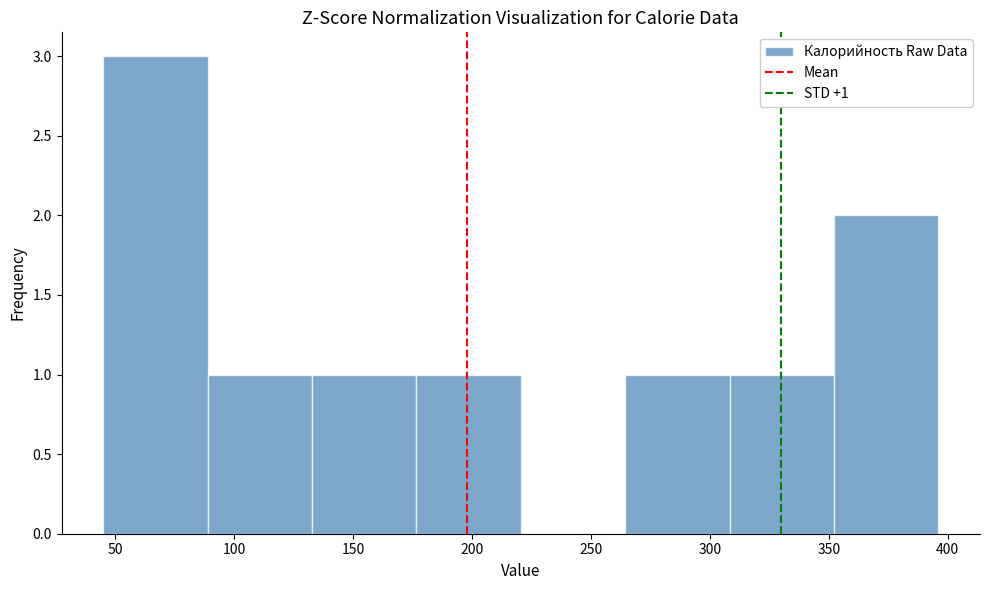

Over which range of the x-axis is the bar tallest?

45 to 90